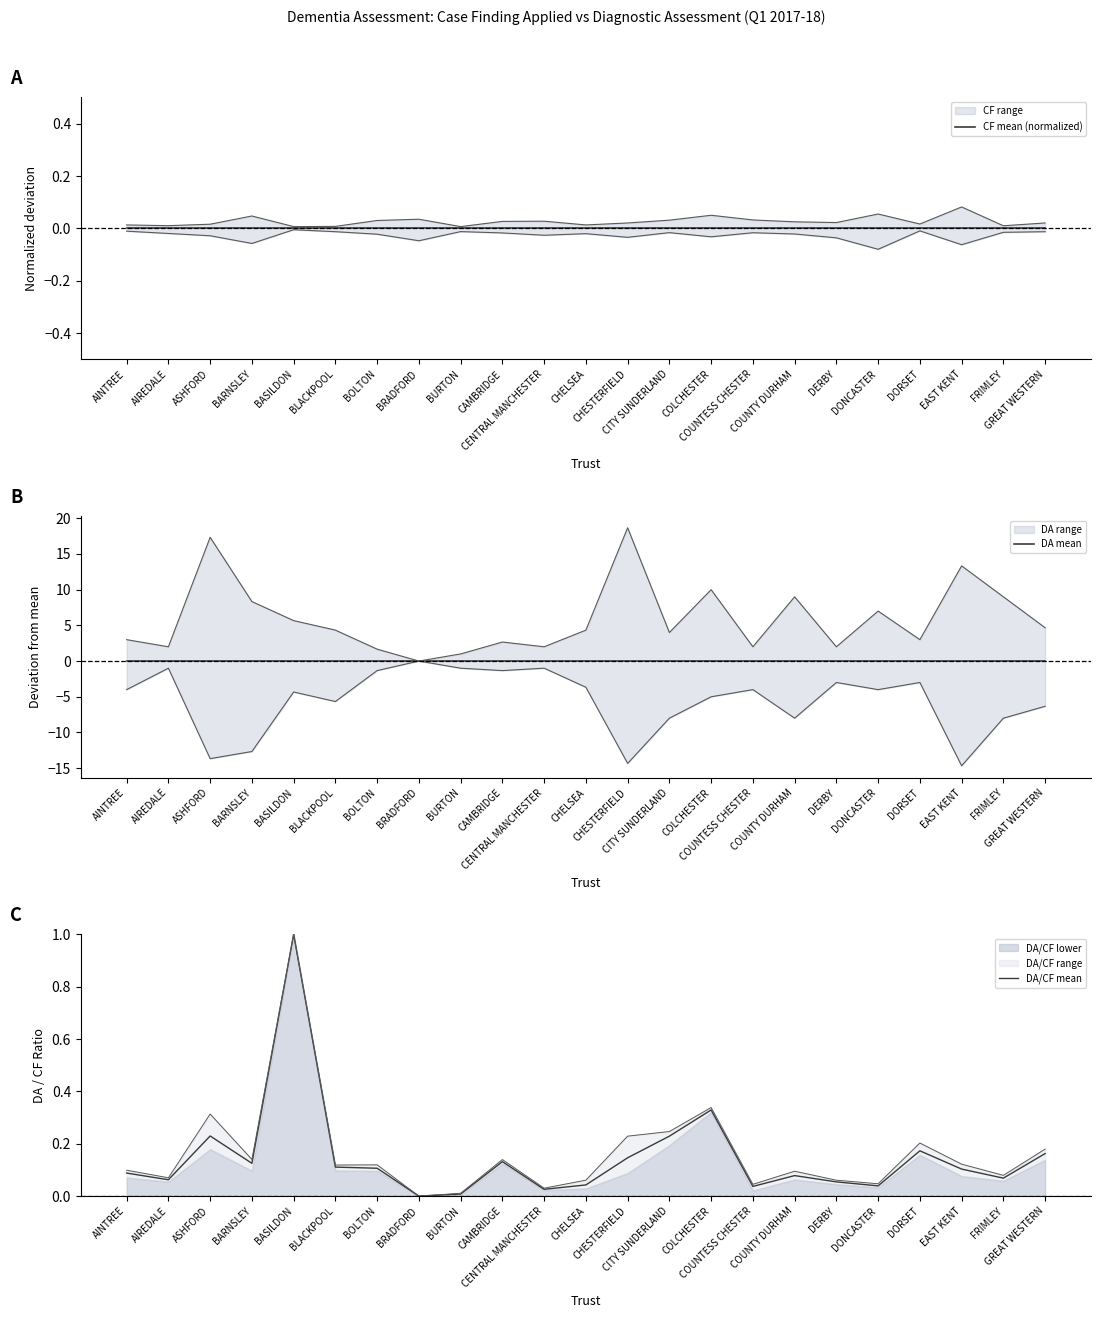

True or false: DA mean has a value of 0.0 at BASILDON.

True